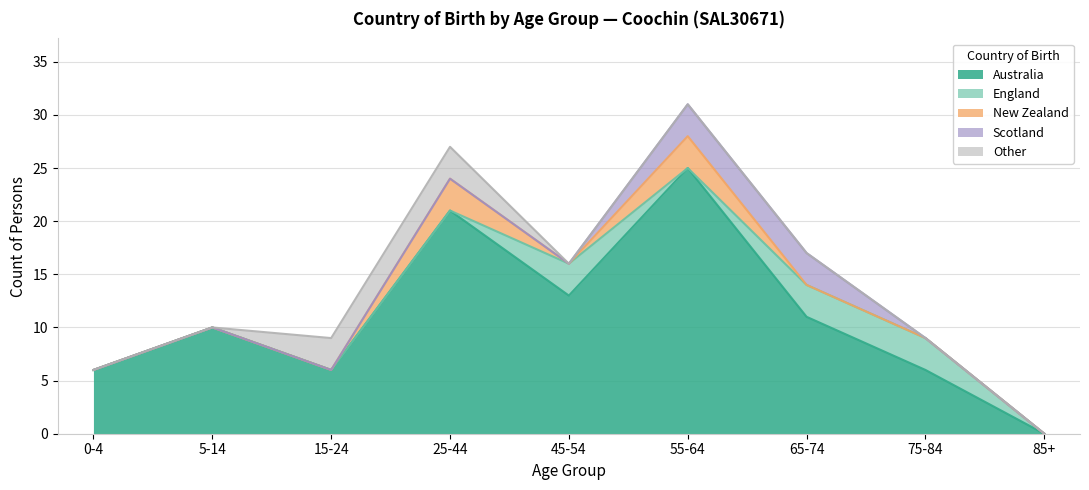

Count the number of data series in this chart.

5